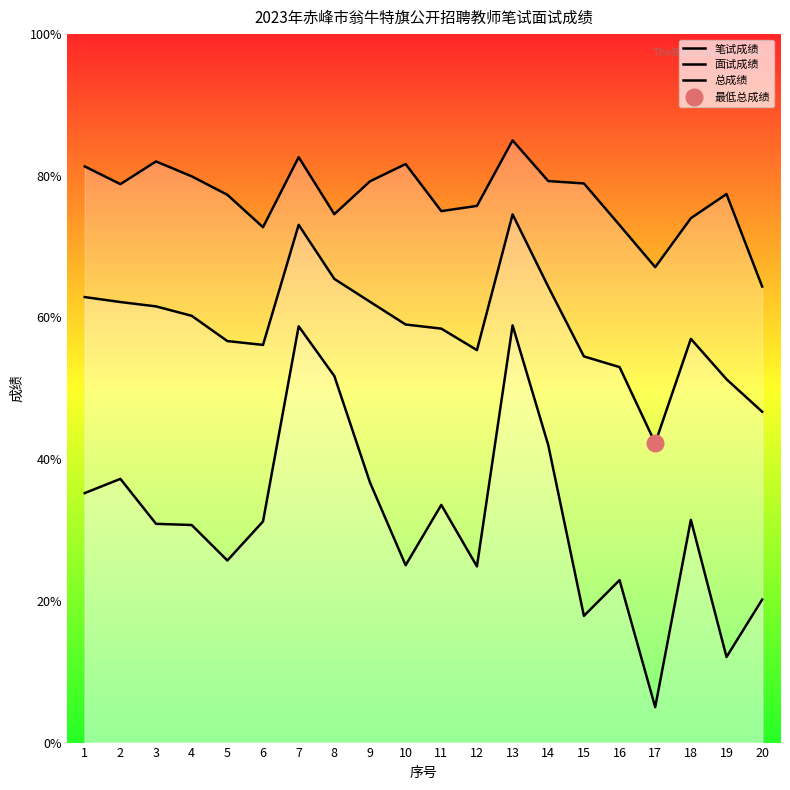

What is the sum of all 总成绩 values?

1176.9